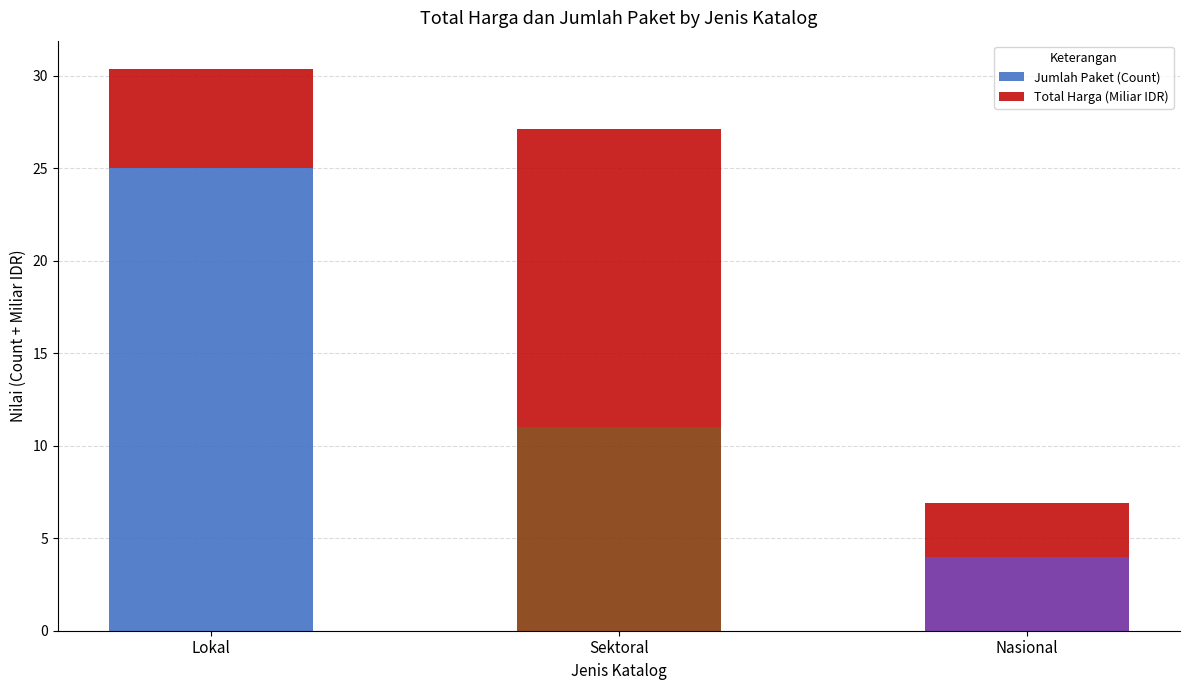

What is the minimum value for Jumlah Paket (Count)?

4.0